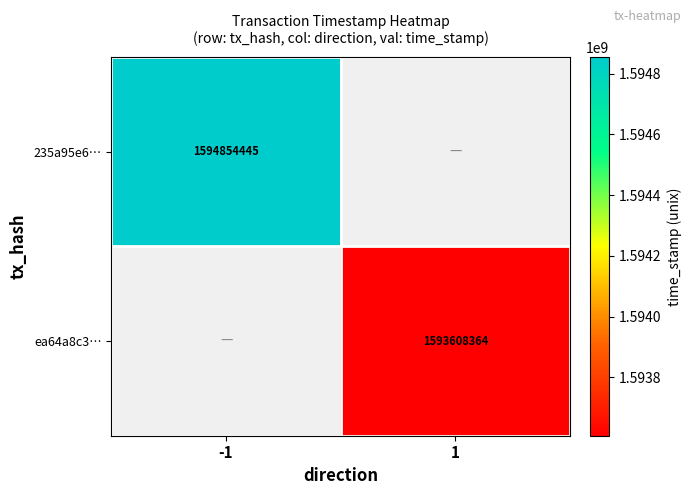

Is it true that ea64a8c3… equals 1593608364 at 1?

True